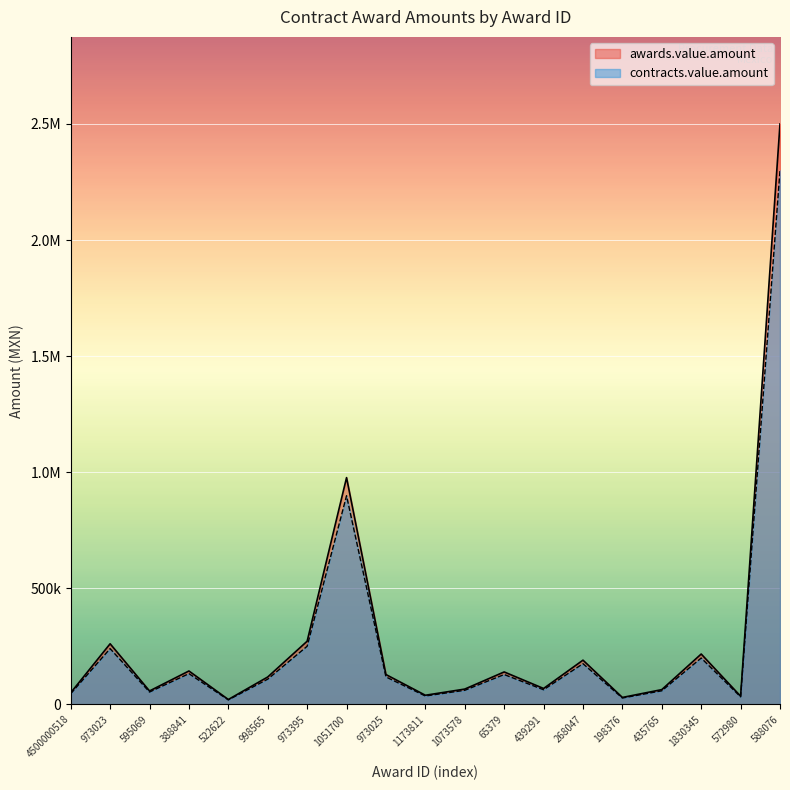

Reading left to right, transcribe all the data shown in this chart.

awards.value.amount: 4500000518=50000.0	973023=261000.0	595069=57756.0	388841=143800.0	522622=20960.0	998565=118020.0	973395=272068.0	1051700=976720.1	973025=128470.0	1173811=39276.0	1073578=65900.0	65379=139706.0	439291=68418.0	268047=190429.0	198376=29800.0	435765=63542.0	1830345=216859.0	572980=35240.0	588076=2500000.0
contracts.value.amount: 4500000518=46000.0	973023=240120.0	595069=53135.5	388841=132296.0	522622=19283.2	998565=108578.4	973395=250302.6	1051700=898582.5	973025=118192.4	1173811=36133.9	1073578=60628.0	65379=128529.5	439291=62944.6	268047=175194.7	198376=27416.0	435765=58458.6	1830345=199510.3	572980=32420.8	588076=2300000.0